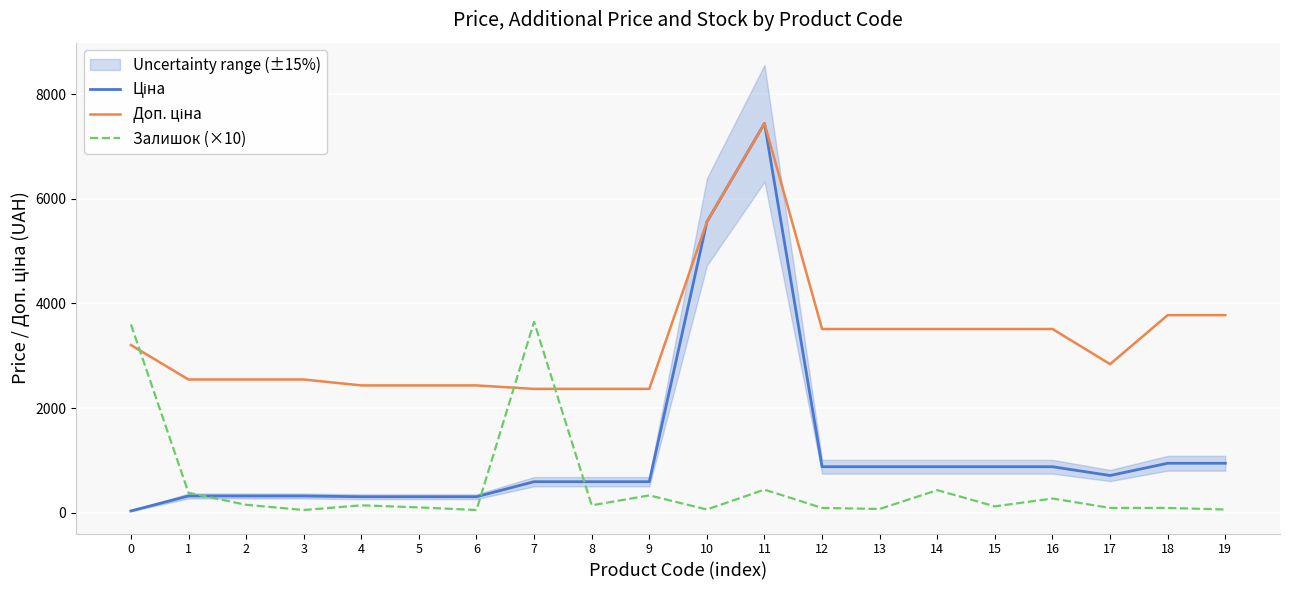

At which label does Доп. ціна first exceed 3205?

10